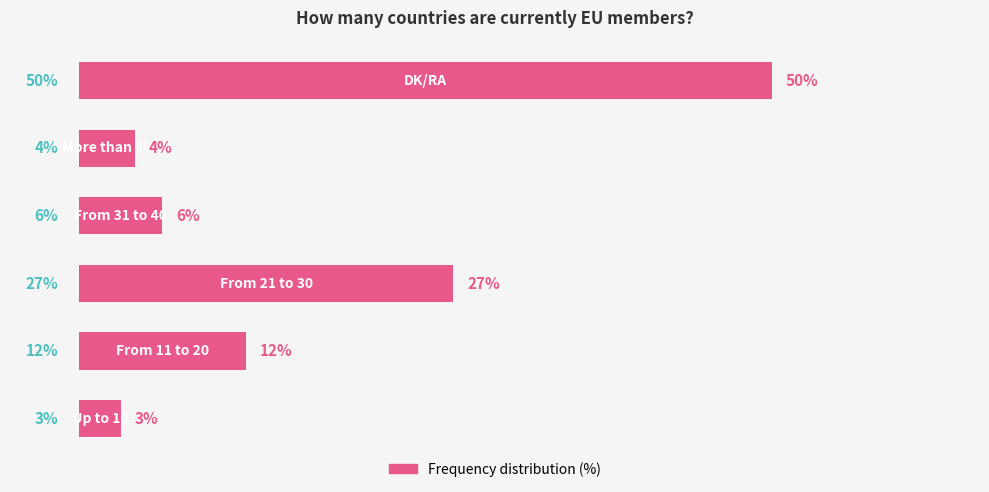

Are the bars horizontal?

Yes